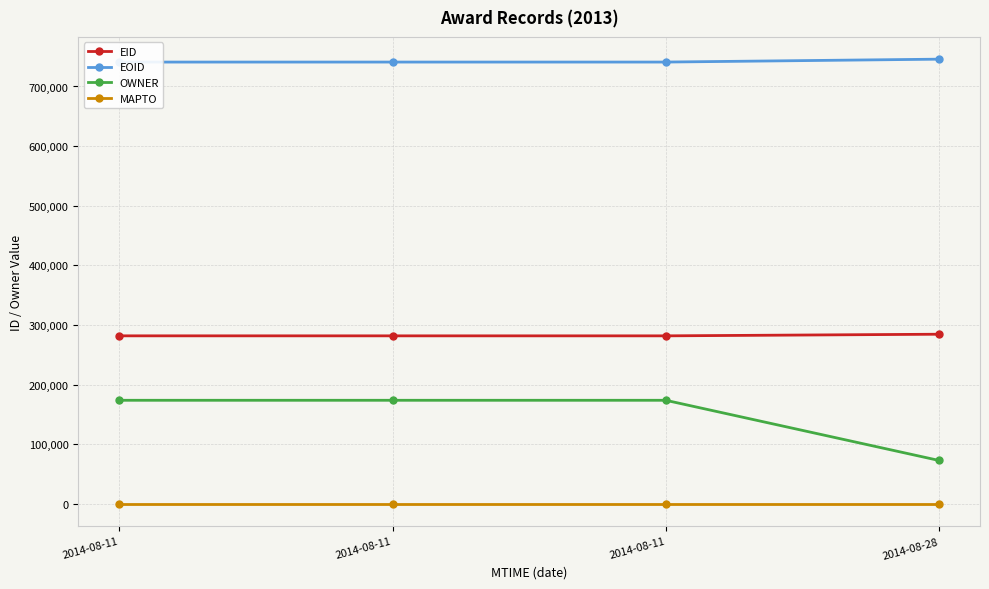

True or false: EOID has a value of 740928 at 2014-08-11.

True